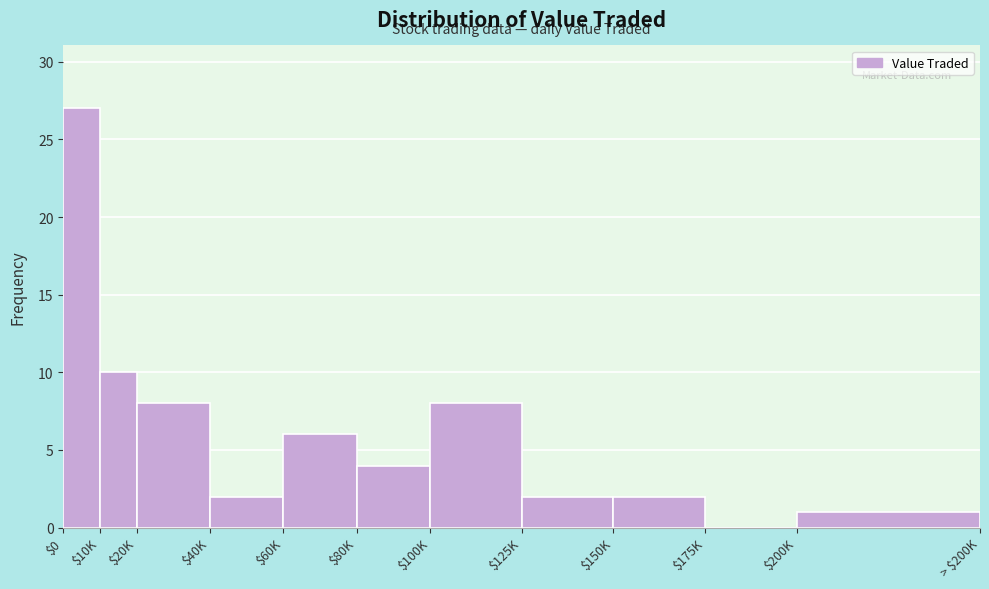

Which category has the highest value across all series?

$0